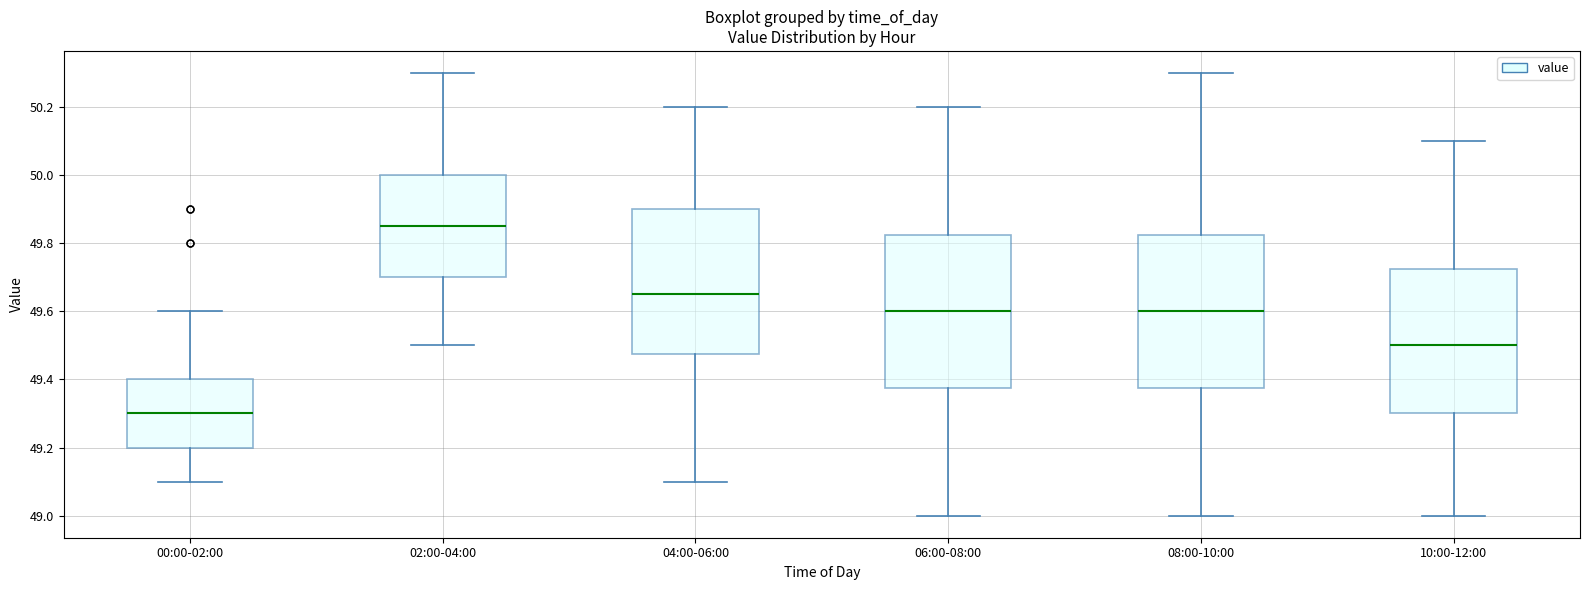

Which box's median line is the highest?

02:00-04:00